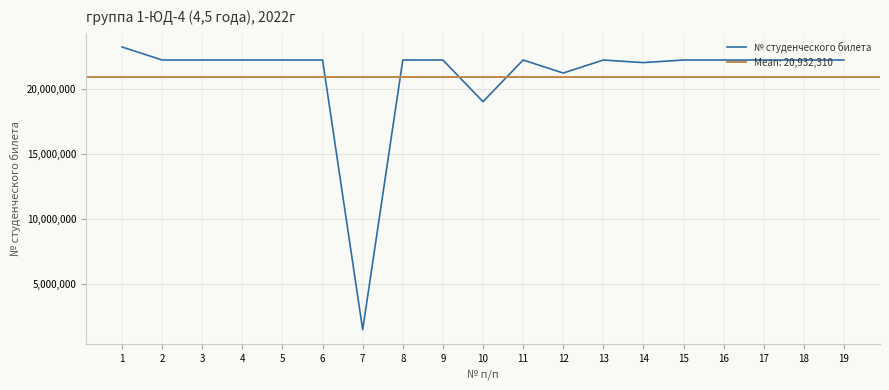

What is the difference between the maximum and minimum values?

21698123